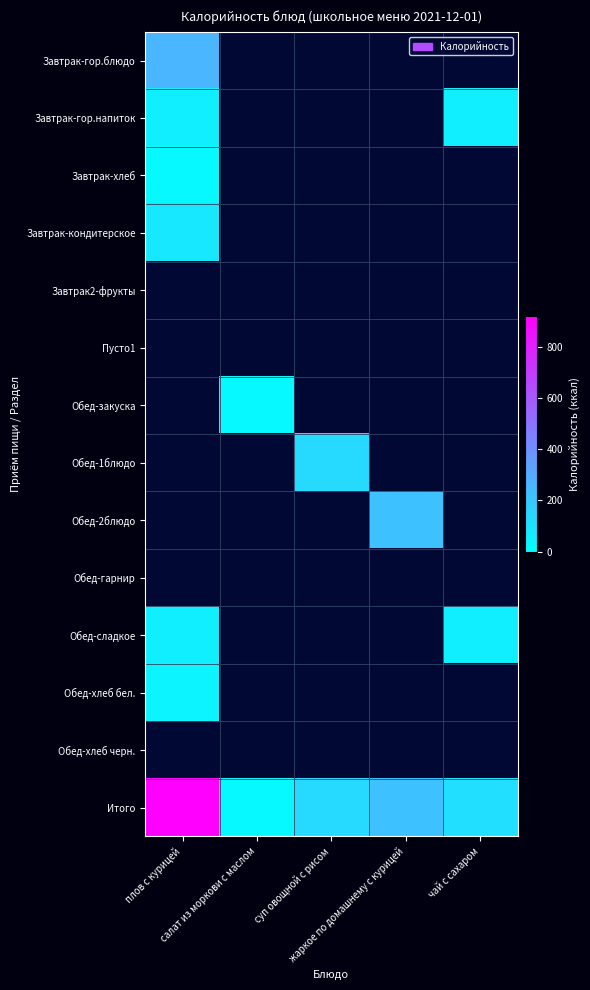

At how many categories does at least one series exceed 169?

2